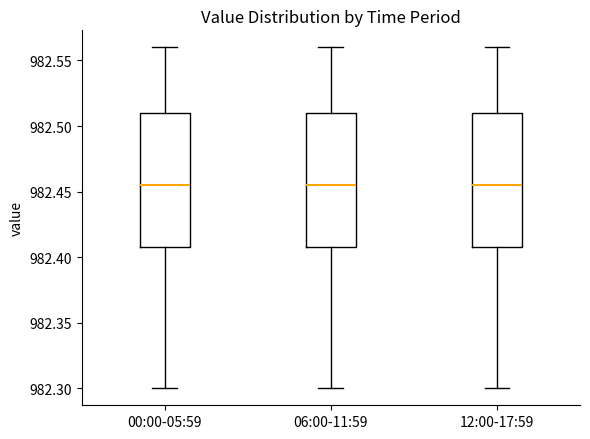

Reading left to right, read every box against the y-axis: the position of its median line, the range the box covers, and the ends of its whiskers. The values are not printed on the chart, so give them approximately, as read against the axis.

00:00-05:59: median 982.455, box 982.410 to 982.510, whiskers 982.300 to 982.560
06:00-11:59: median 982.455, box 982.410 to 982.510, whiskers 982.300 to 982.560
12:00-17:59: median 982.455, box 982.410 to 982.510, whiskers 982.300 to 982.560